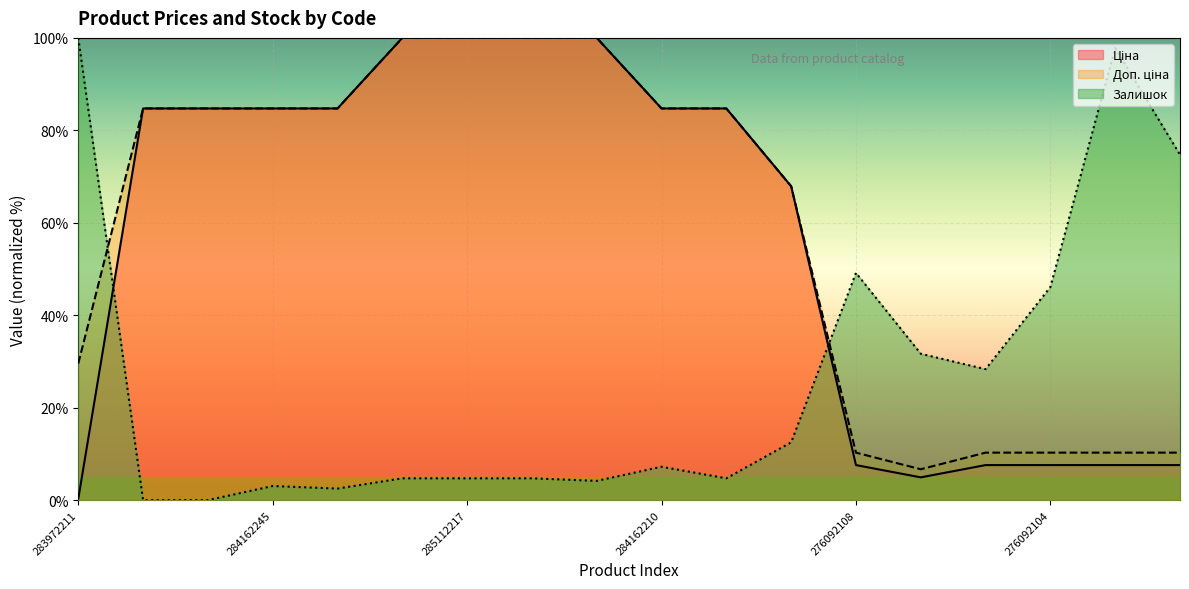

What is the value of the Залишок point at the 9th from the left?

4.2